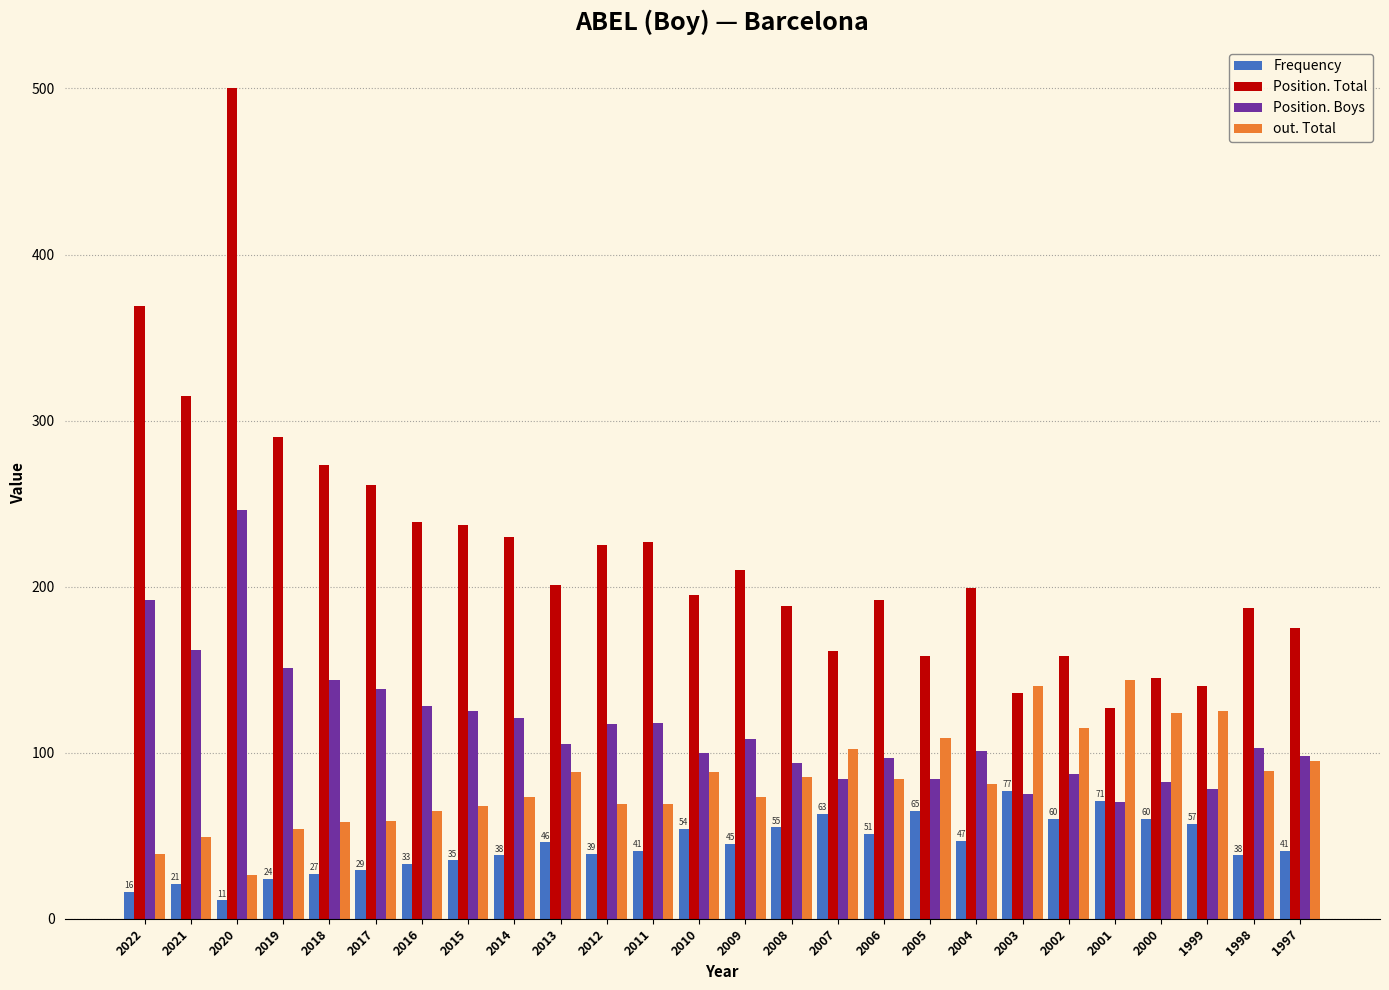

Which series has the largest range (max minus min)?

Position. Total